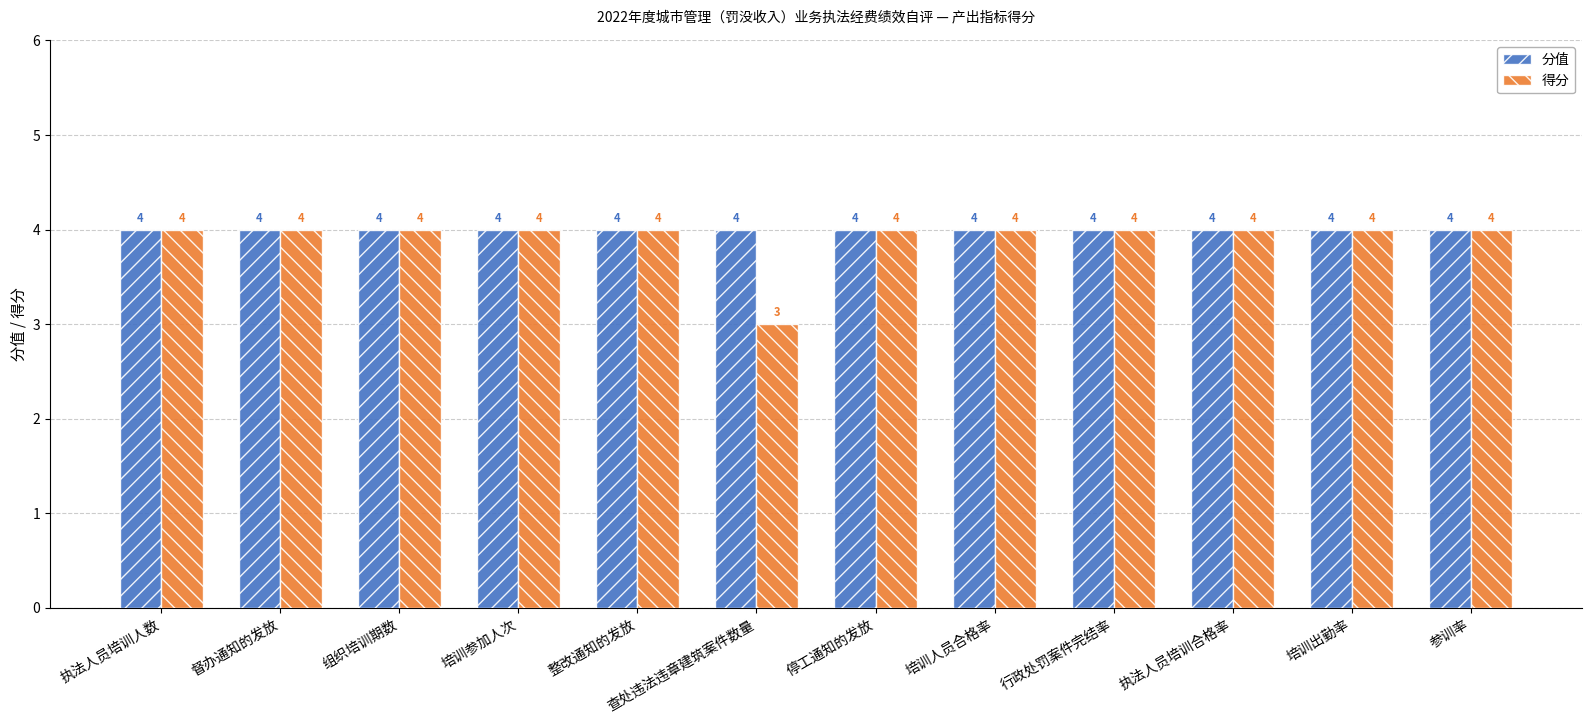

Which category has the lowest value across all series?

查处违法违章建筑案件数量